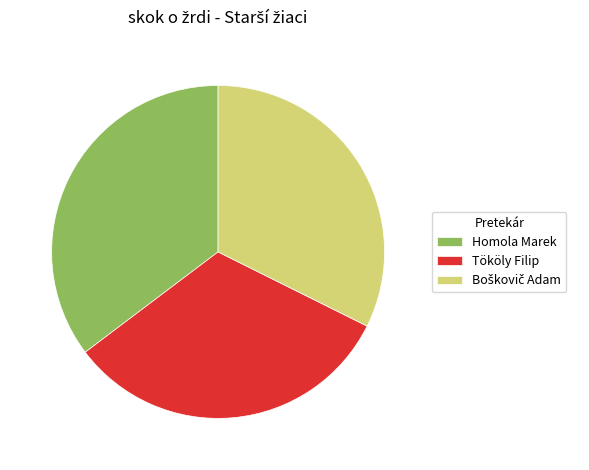

Approximately how many times larger is the value at Tököly Filip compared to Homola Marek?

0.9